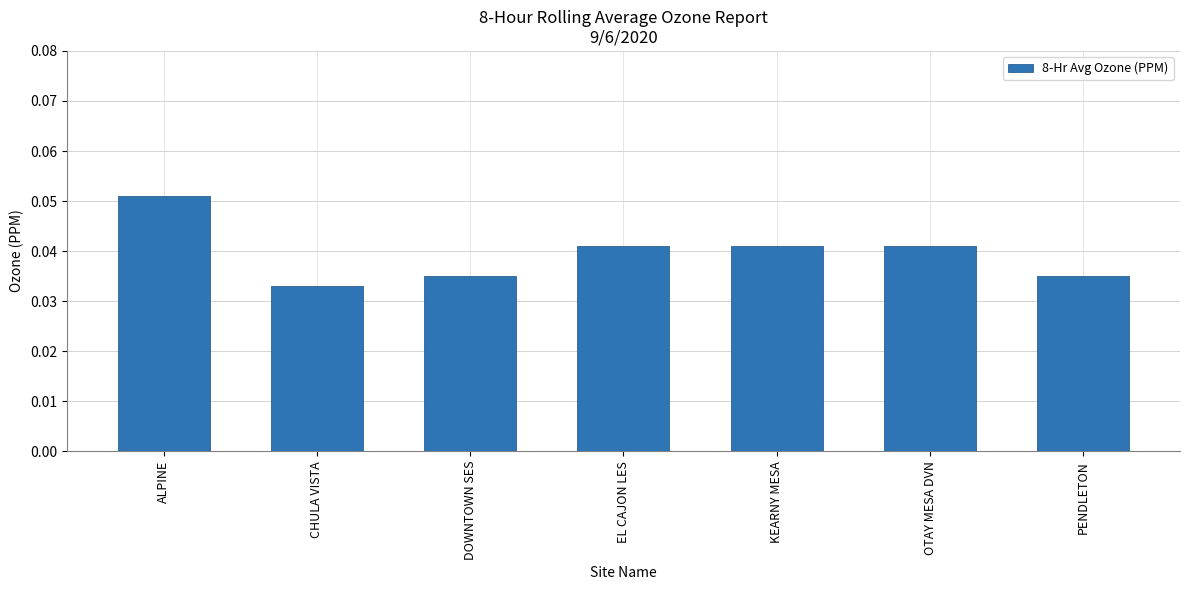

Where is the data nearest to the value 0?

CHULA VISTA